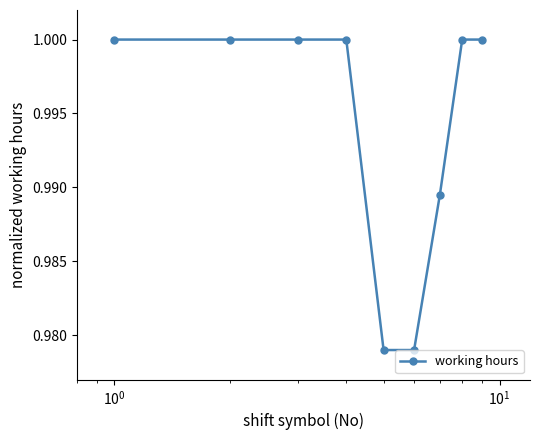

What is the sum of all values?

8.9